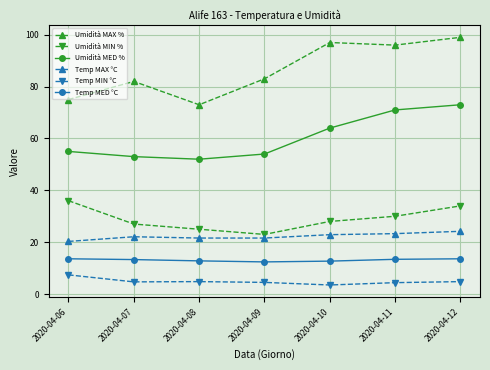

The value of Temp MAX °C at 2020-04-12 is 39.8. True or false?

False